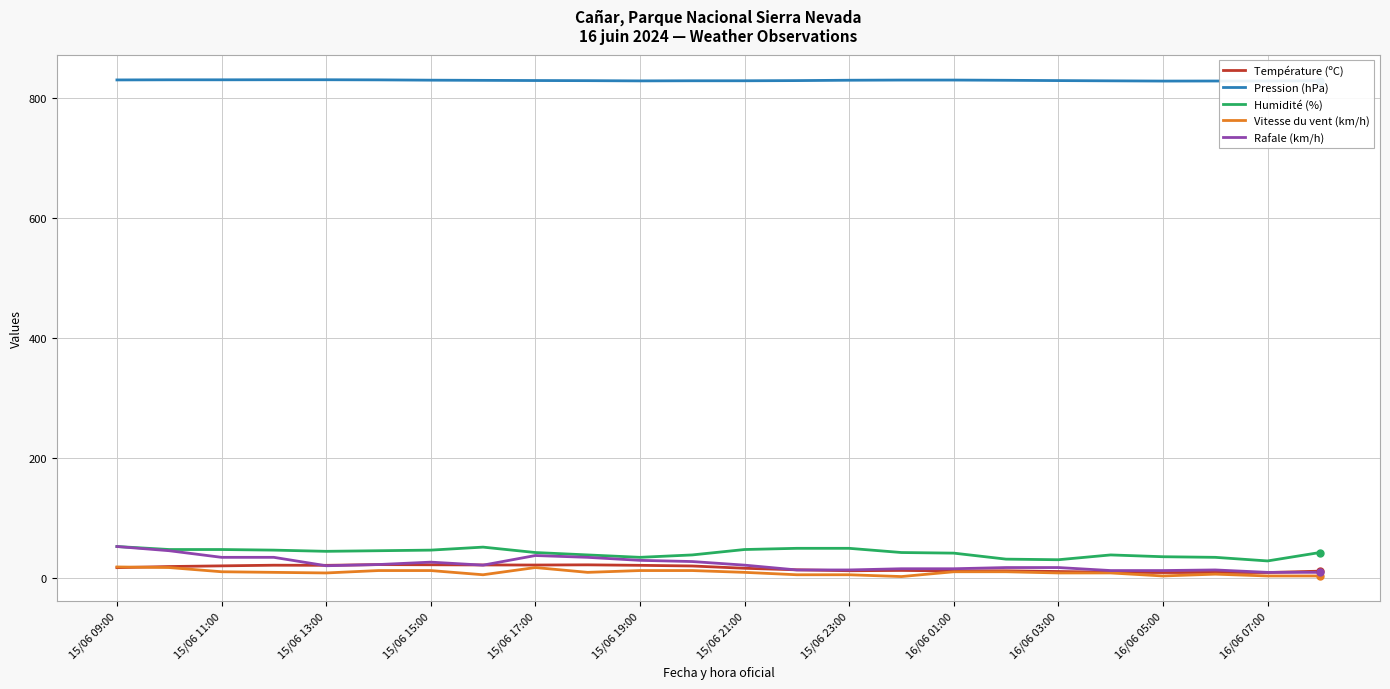

Which series has the largest total across all categories?

Pression (hPa)